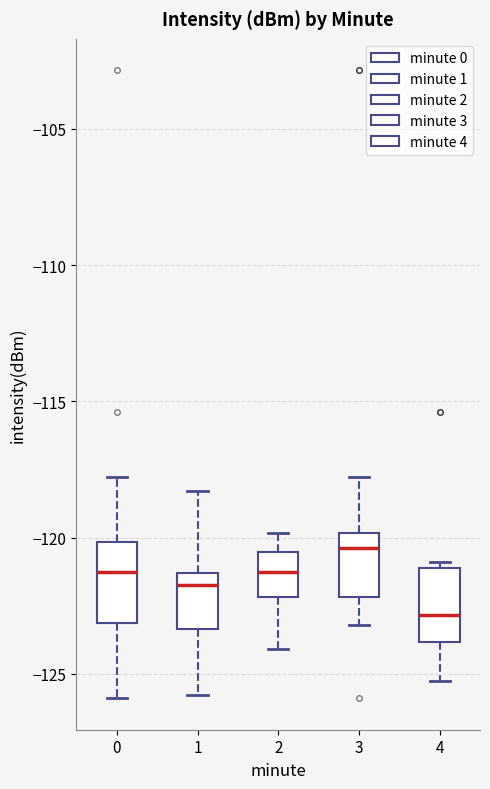

Reading left to right, transcribe this box plot: for each box, give where its median line is, the range the box spans, and where its two whiskers end, as read against the y-axis. The values are not printed on the chart, so give them approximately, as read against the axis.

0: median -121.5, box -123.0 to -120.0, whiskers -126.0 to -118.0
1: median -121.5 (just below the box's upper edge), box -123.5 to -121.5, whiskers -126.0 to -118.5
2: median -121.5, box -122.0 to -120.5, whiskers -124.0 to -120.0
3: median -120.5, box -122.0 to -120.0, whiskers -123.0 to -118.0
4: median -123.0, box -124.0 to -121.0, whiskers -125.5 to -121.0 (just above the box's upper edge)